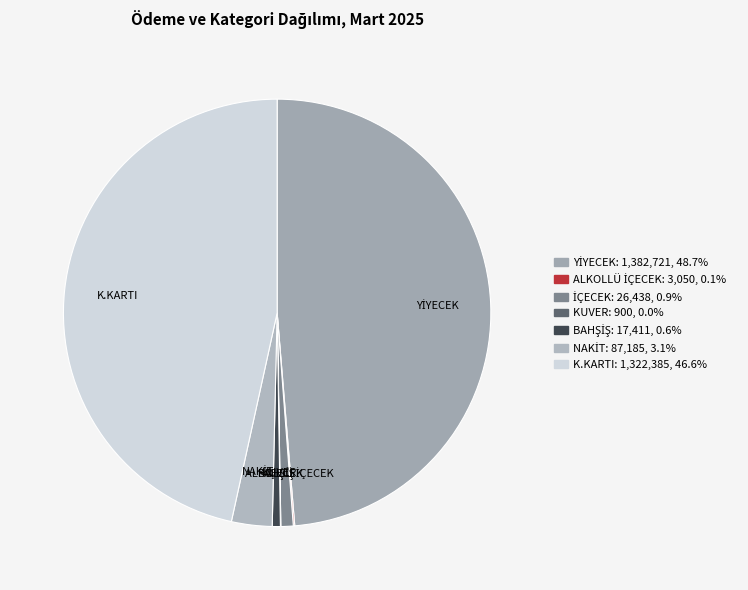

Is there a majority slice in this chart?

No